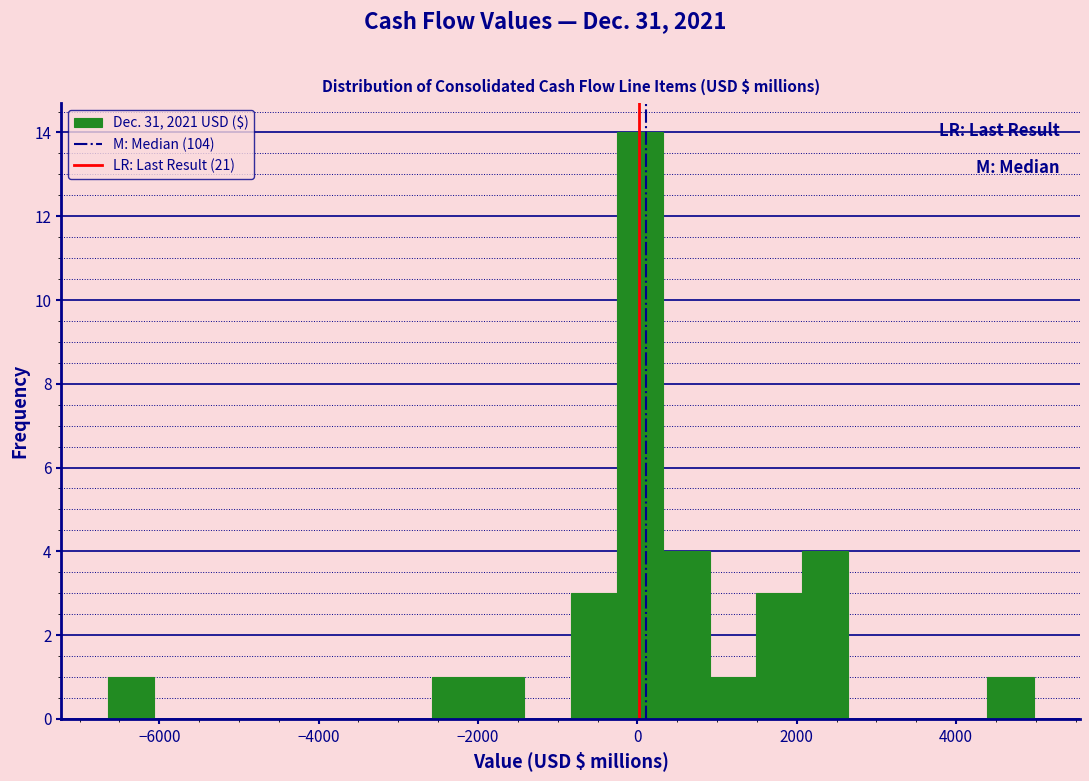

Read against the x-axis, roughly where is the centre of the tallest bar?

0